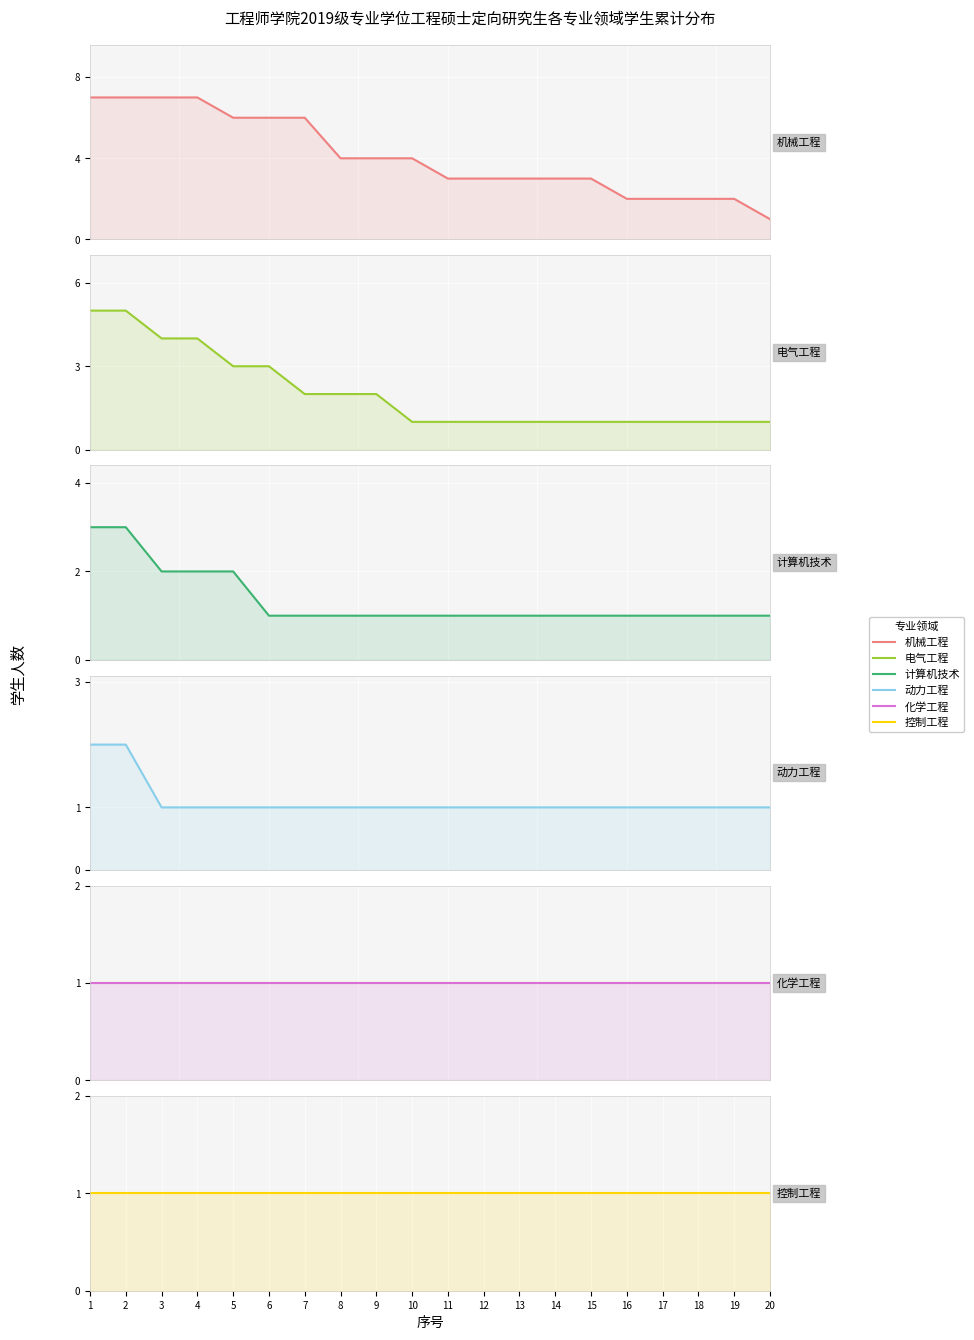

Is the value of 动力工程 at 17 greater than the value of 控制工程 at 20?

No